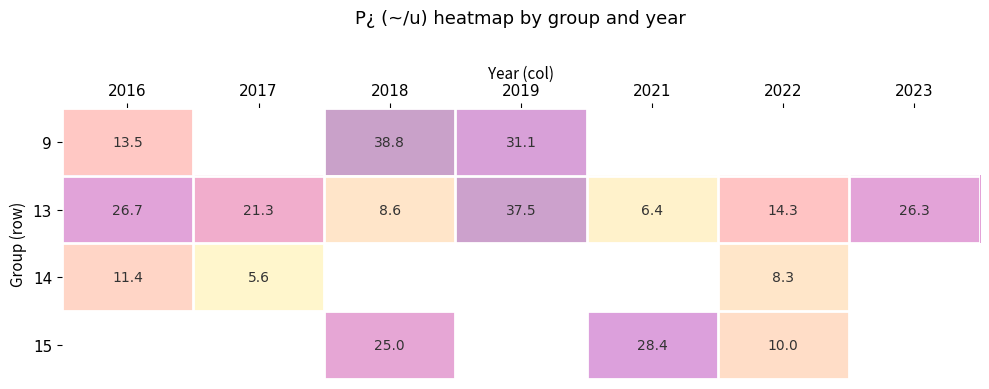

Where does the 13 series first go above 21?

2016